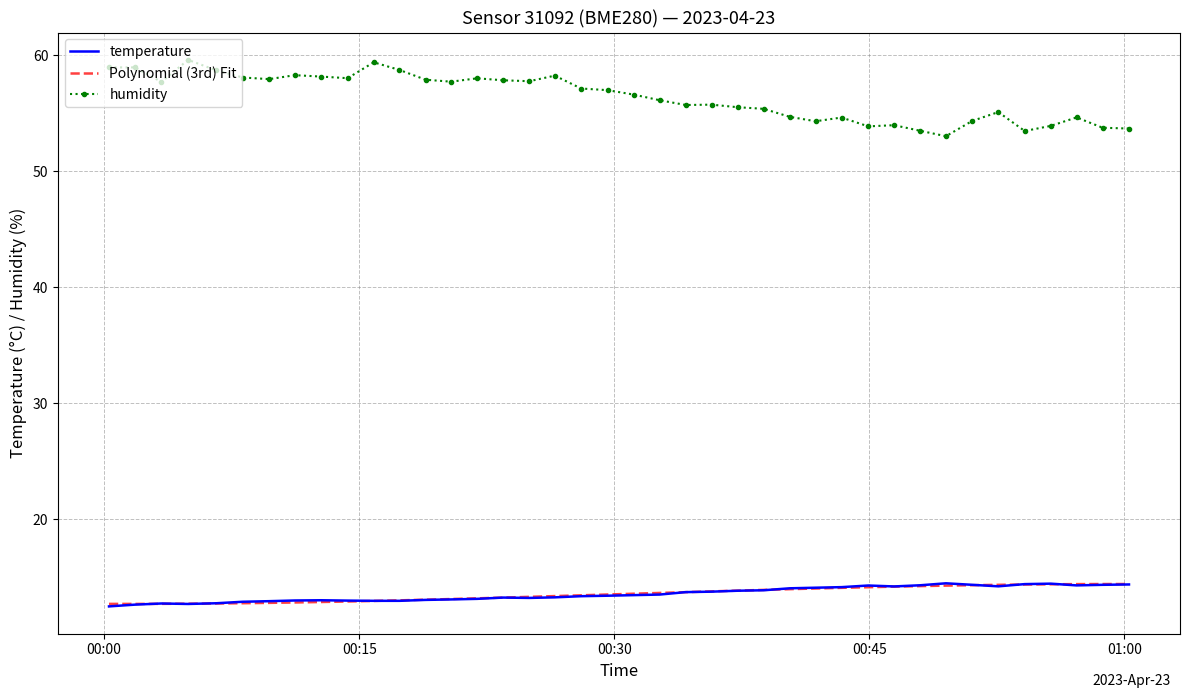

True or false: humidity and Polynomial (3rd) Fit intersect in this chart.

False